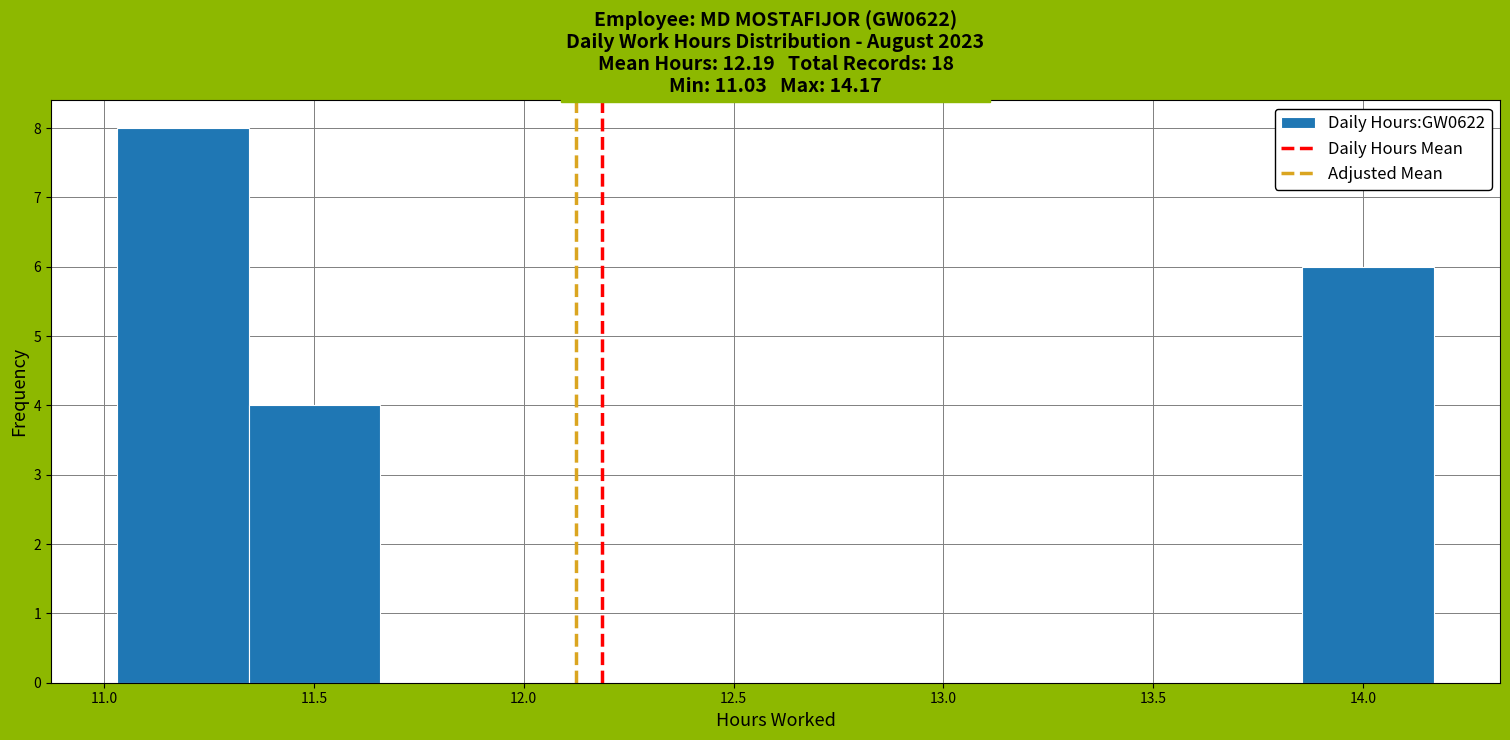

Reading left to right, list every bar in this chart as the range it spans on the x-axis followed by its height. Neither the bar edges nor the heights are printed on the chart, so give them approximately, as read against the axes.

11.05 to 11.35: 8
11.35 to 11.65: 4
11.65 to 11.95: 0
11.95 to 12.30: 0
12.30 to 12.60: 0
12.60 to 12.90: 0
12.90 to 13.25: 0
13.25 to 13.55: 0
13.55 to 13.85: 0
13.85 to 14.15: 6